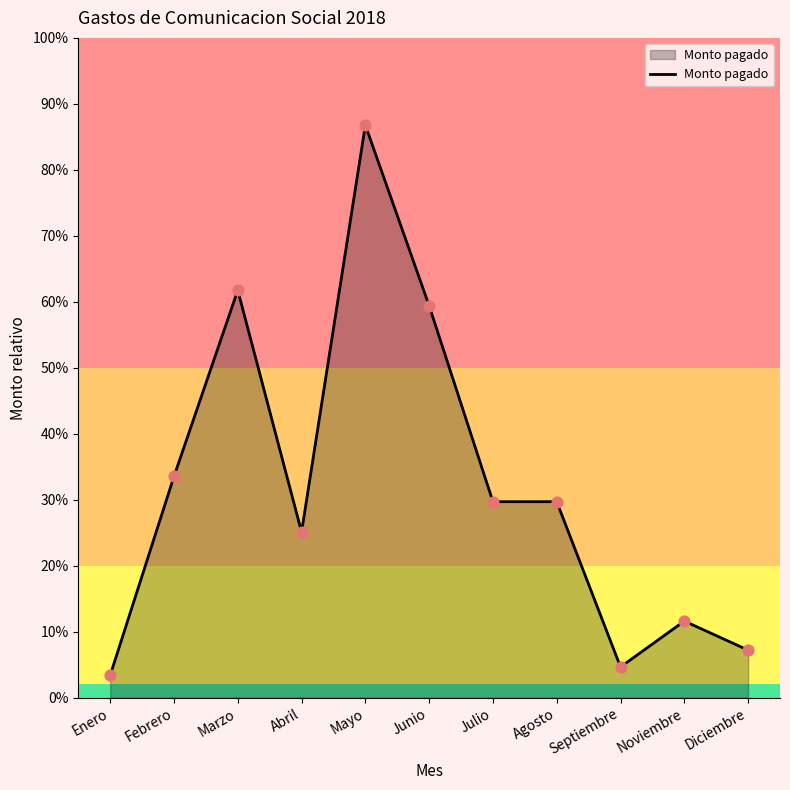

What is the ratio of the value at Agosto to the value at Julio?

1.0